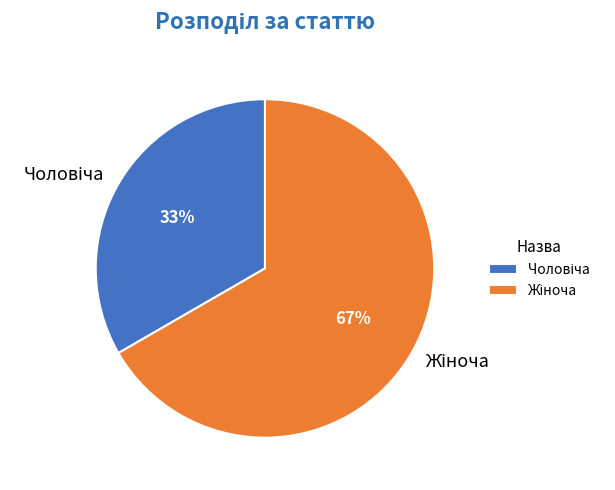

To the nearest percent, what is the average slice percentage?

50%